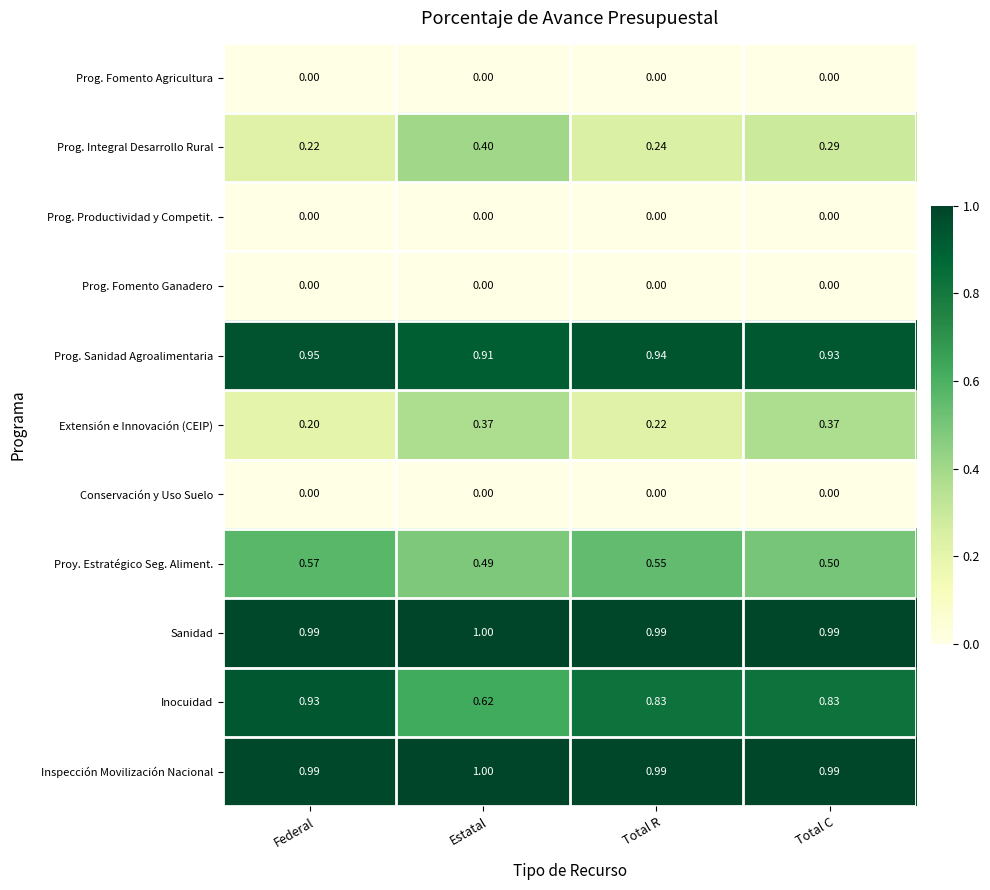

At which label does Prog. Integral Desarrollo Rural reach its minimum?

Federal